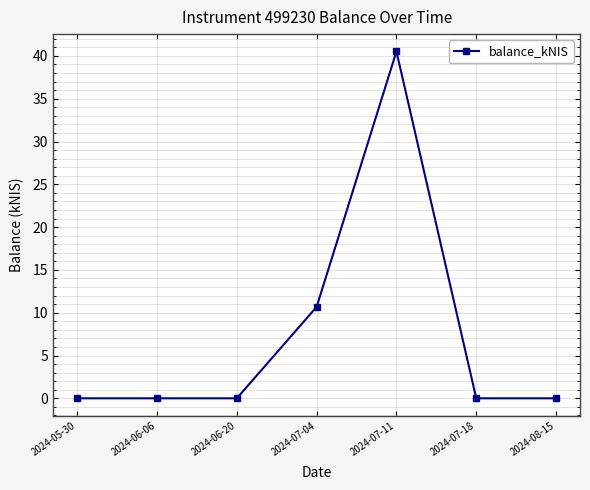

What is the change in value from 2024-07-04 to 2024-07-11?

+29.8